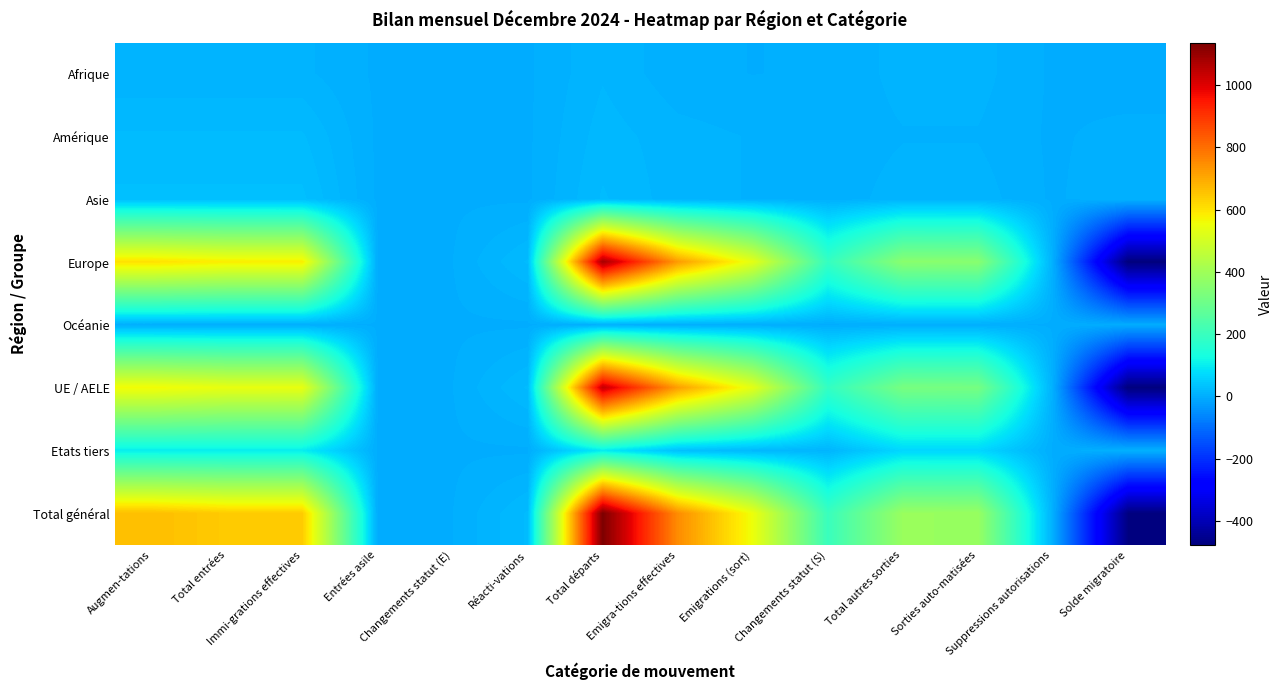

At which category is the sum across all series the highest?

Total départs